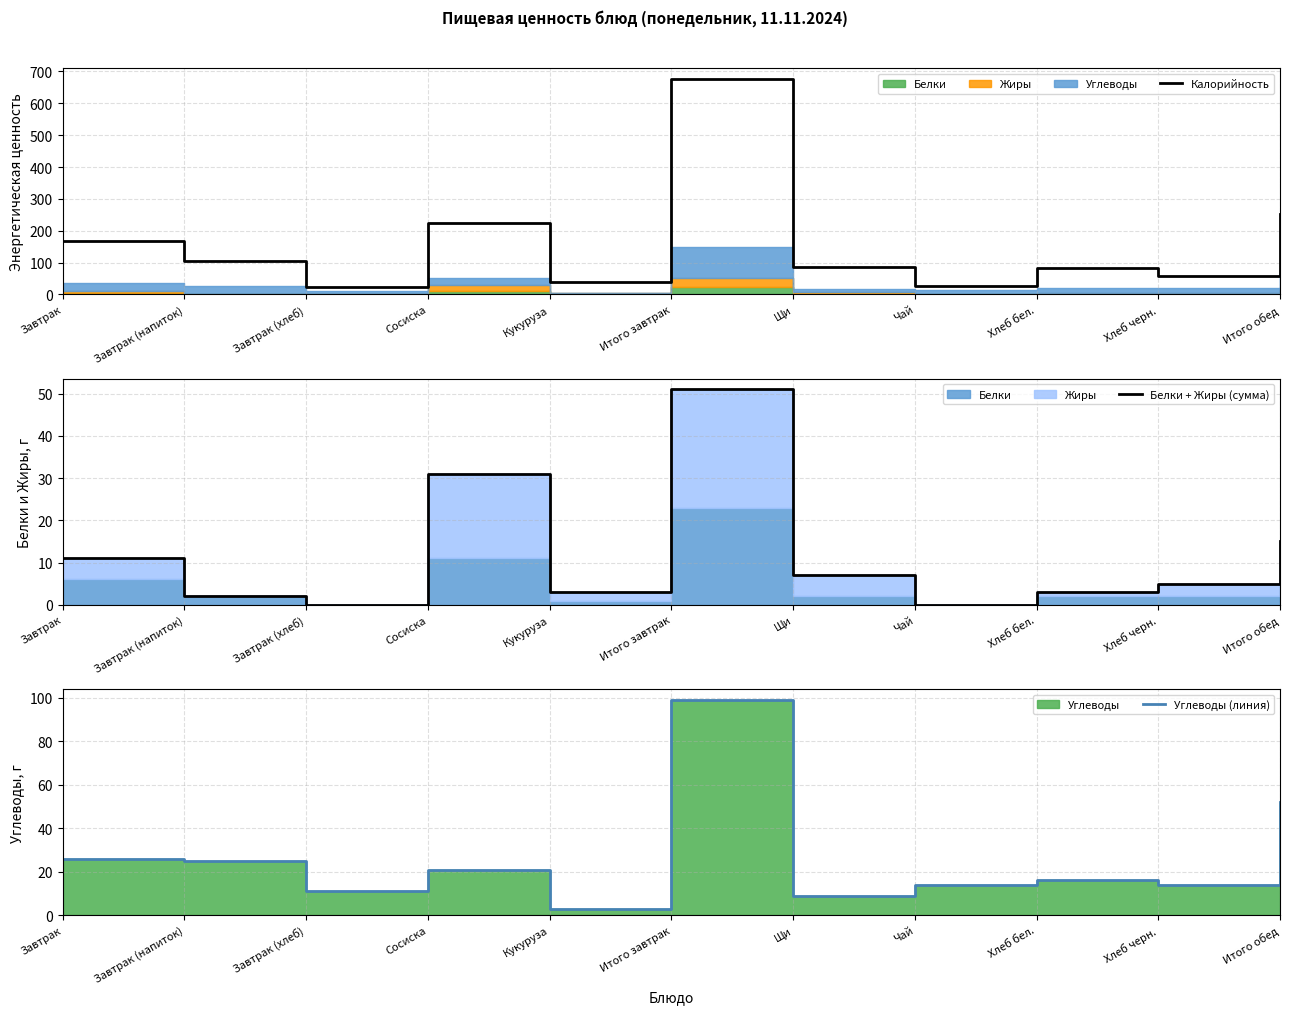

What is the difference between the highest and lowest values at Хлеб черн.?

52